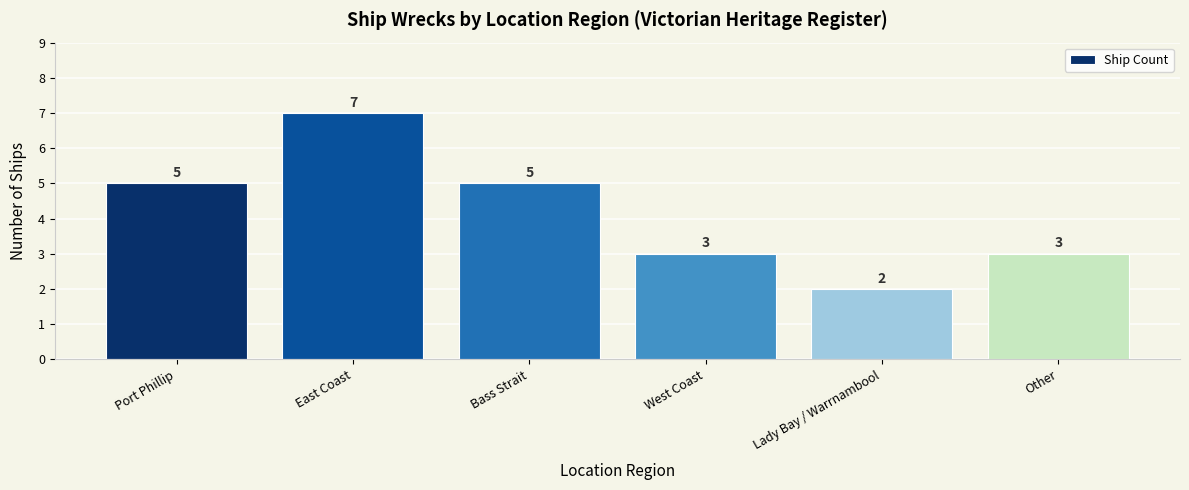

How many values are between 3 and 5?

4